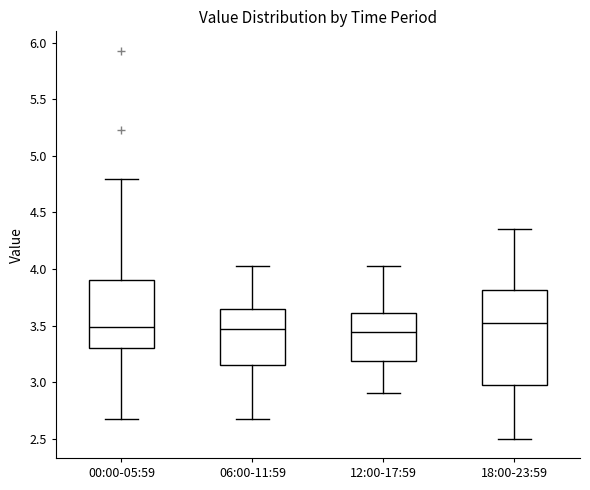

Where does the lower whisker of the box for 12:00-17:59 end on the y-axis? The values are not printed on the chart, so give them approximately, as read against the axis.

2.90